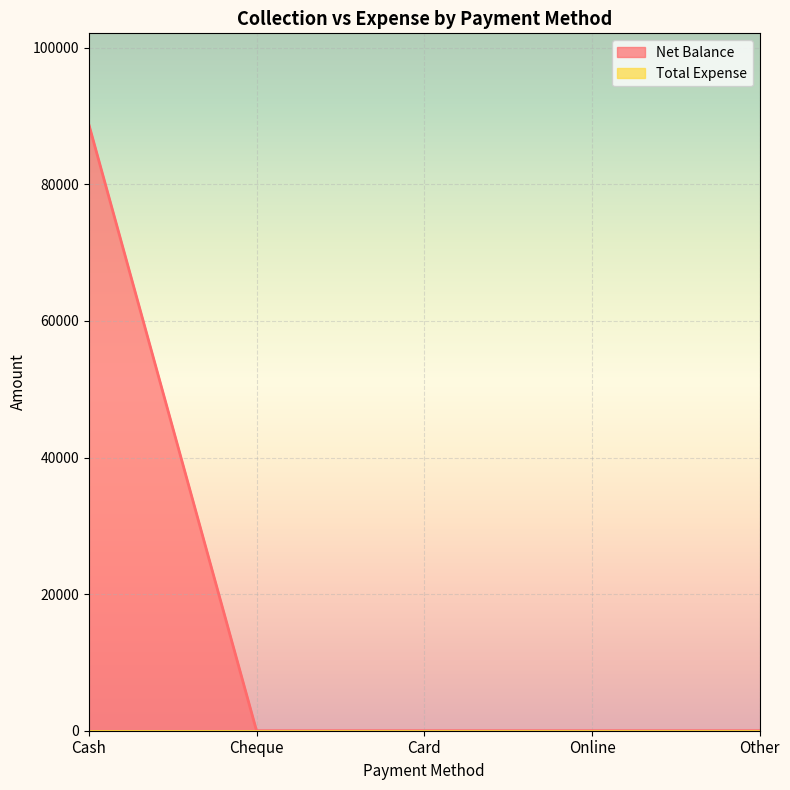

Is it true that the value at Cheque is -52357?

False